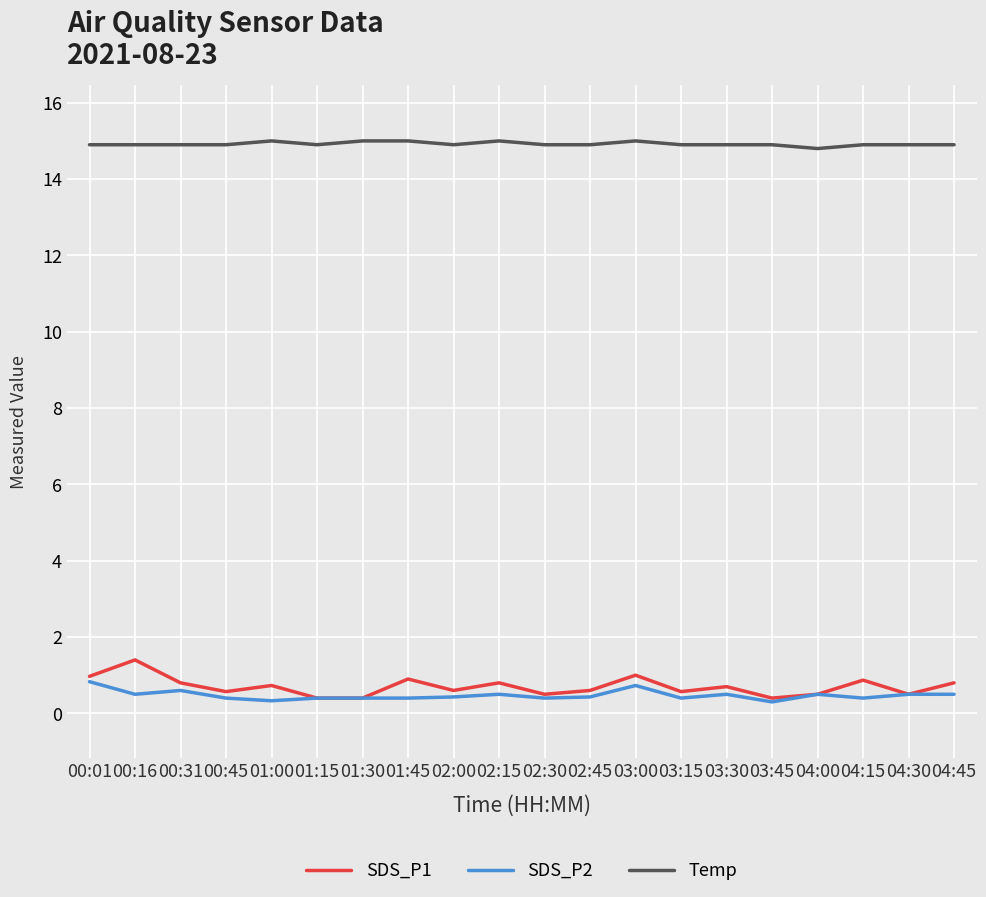

What is the difference between the highest and lowest values at 01:15?

14.5